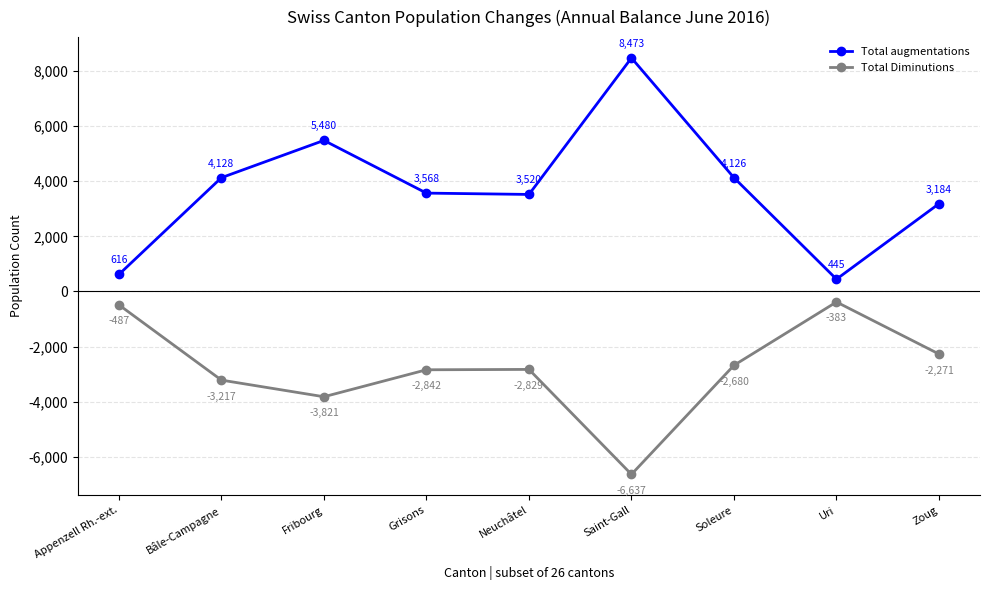

What value does the Total Diminutions series have at Bâle-Campagne, to the nearest 10?

-3220